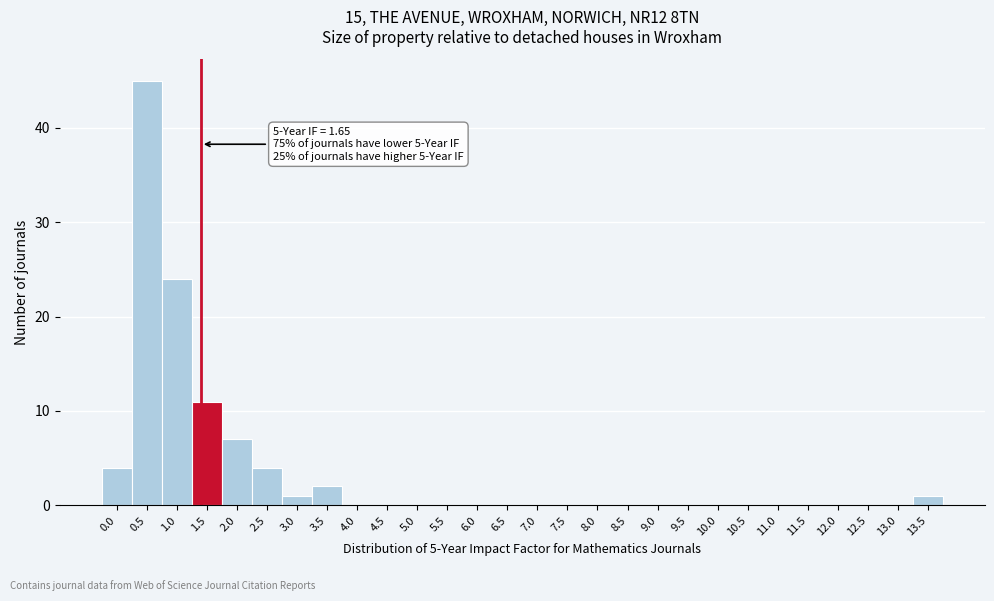

Reading left to right, extract all data points from this chart.

0.0=4	0.5=45	1.0=24	1.5=11	2.0=7	2.5=4	3.0=1	3.5=2	4.0=0	4.5=0	5.0=0	5.5=0	6.0=0	6.5=0	7.0=0	7.5=0	8.0=0	8.5=0	9.0=0	9.5=0	10.0=0	10.5=0	11.0=0	11.5=0	12.0=0	12.5=0	13.0=0	13.5=1